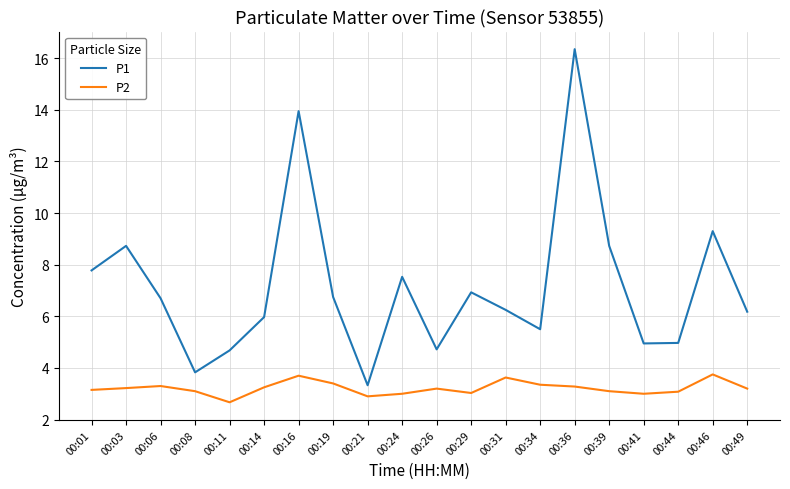

At which category does P1 reach its first local peak?

00:03